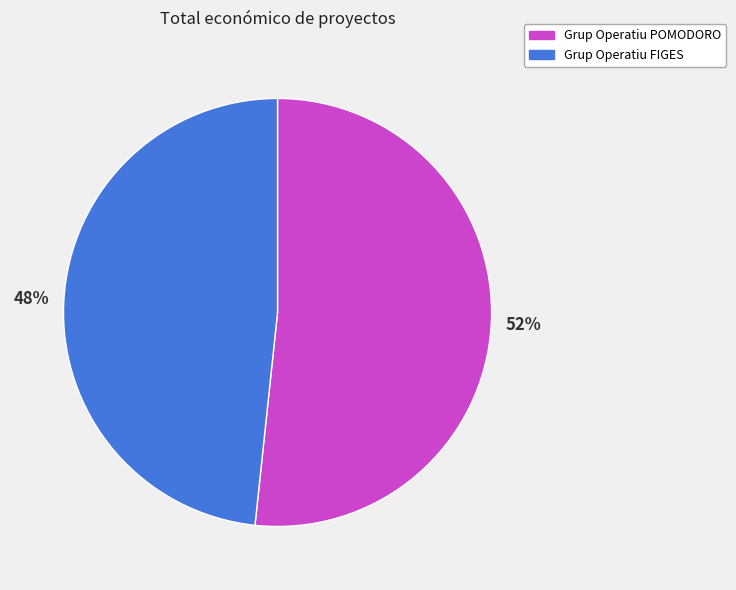

Between Grup Operatiu FIGES and Grup Operatiu POMODORO, which is larger?

Grup Operatiu POMODORO